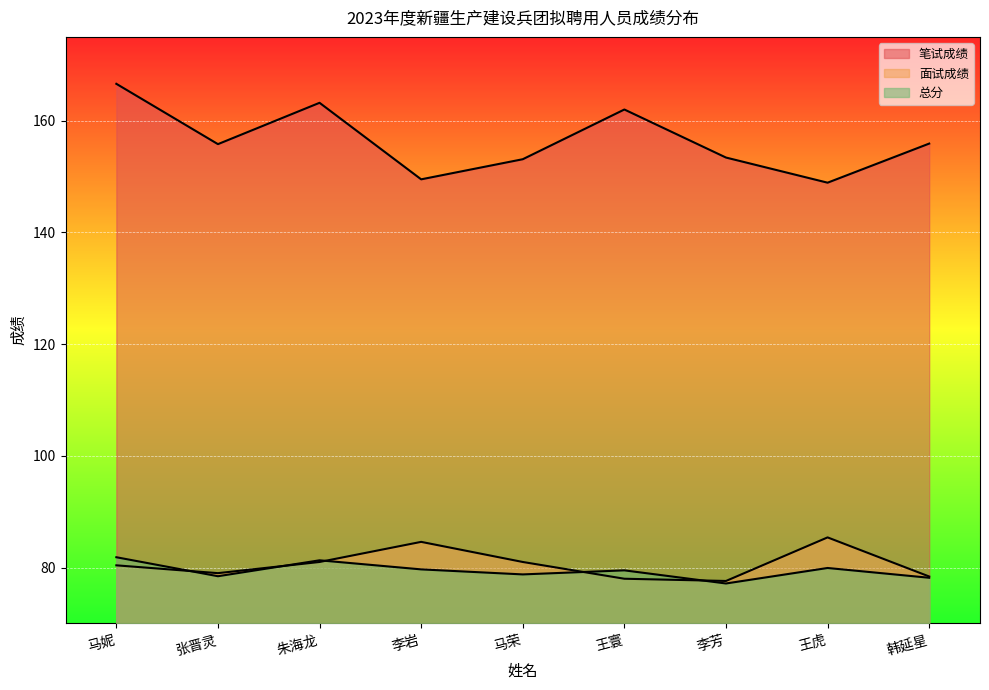

Where does the 总分 series first go above 79?

马妮